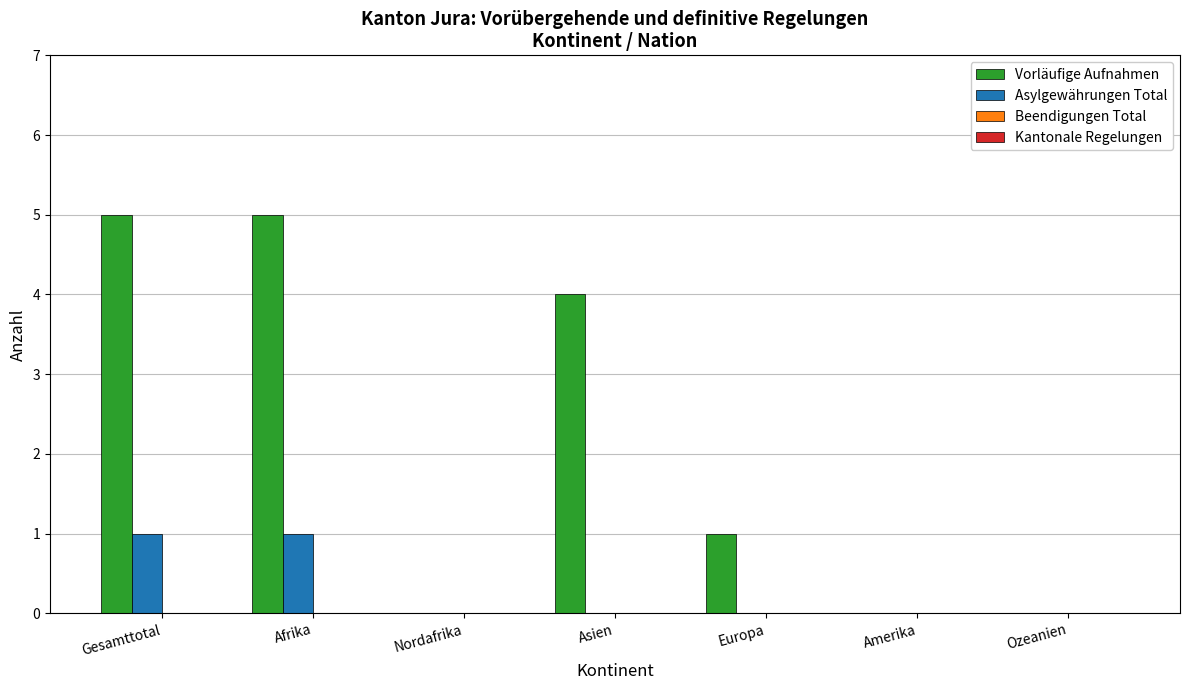

What is the greatest value displayed?

5